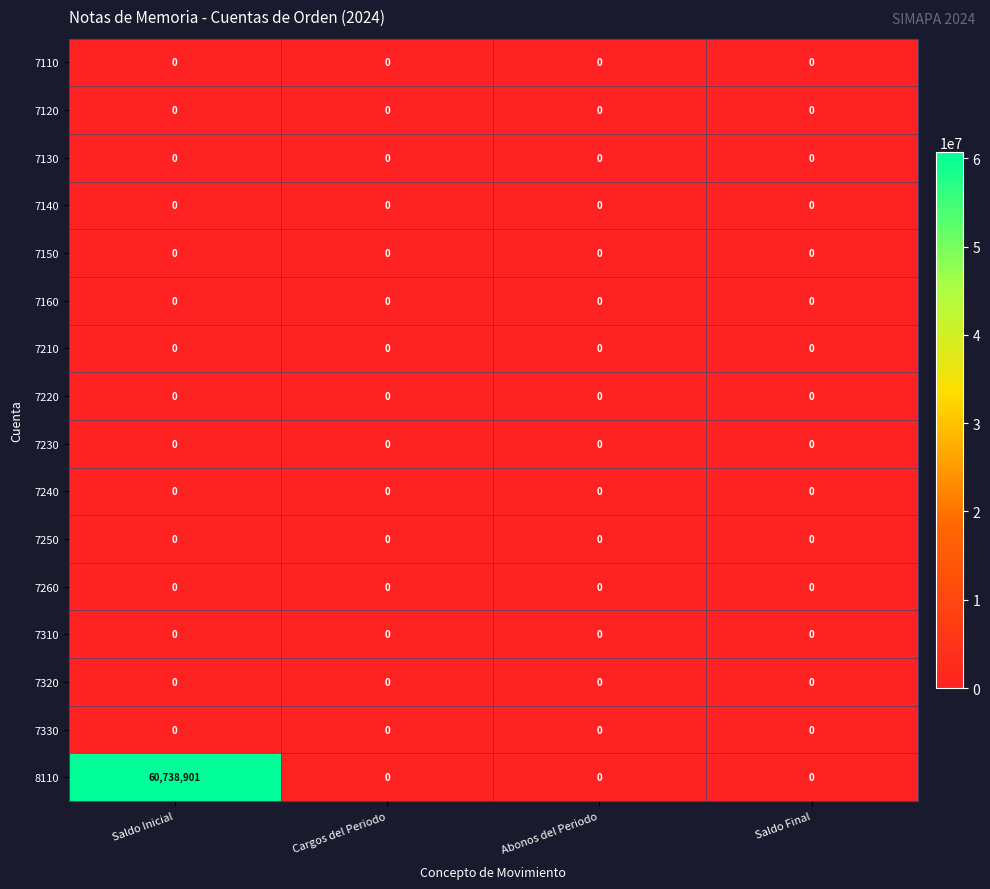

At how many categories does at least one series exceed 8313607?

1